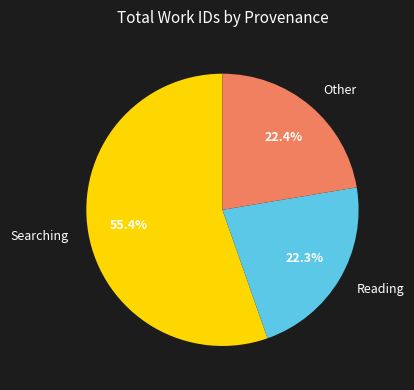

Does any single category account for the majority?

Yes